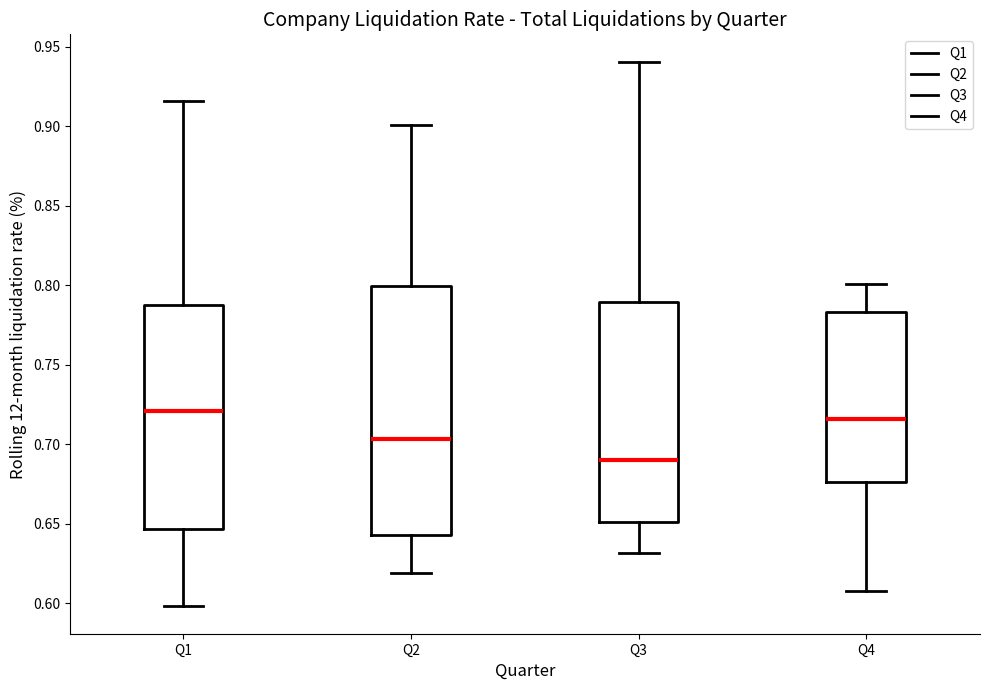

Reading left to right, read every box against the y-axis: the position of its median line, the range the box covers, and the ends of its whiskers. The values are not printed on the chart, so give them approximately, as read against the axis.

Q1: median 0.720, box 0.645 to 0.785, whiskers 0.600 to 0.915
Q2: median 0.705, box 0.645 to 0.800, whiskers 0.620 to 0.900
Q3: median 0.690, box 0.650 to 0.790, whiskers 0.630 to 0.940
Q4: median 0.715, box 0.675 to 0.785, whiskers 0.610 to 0.800